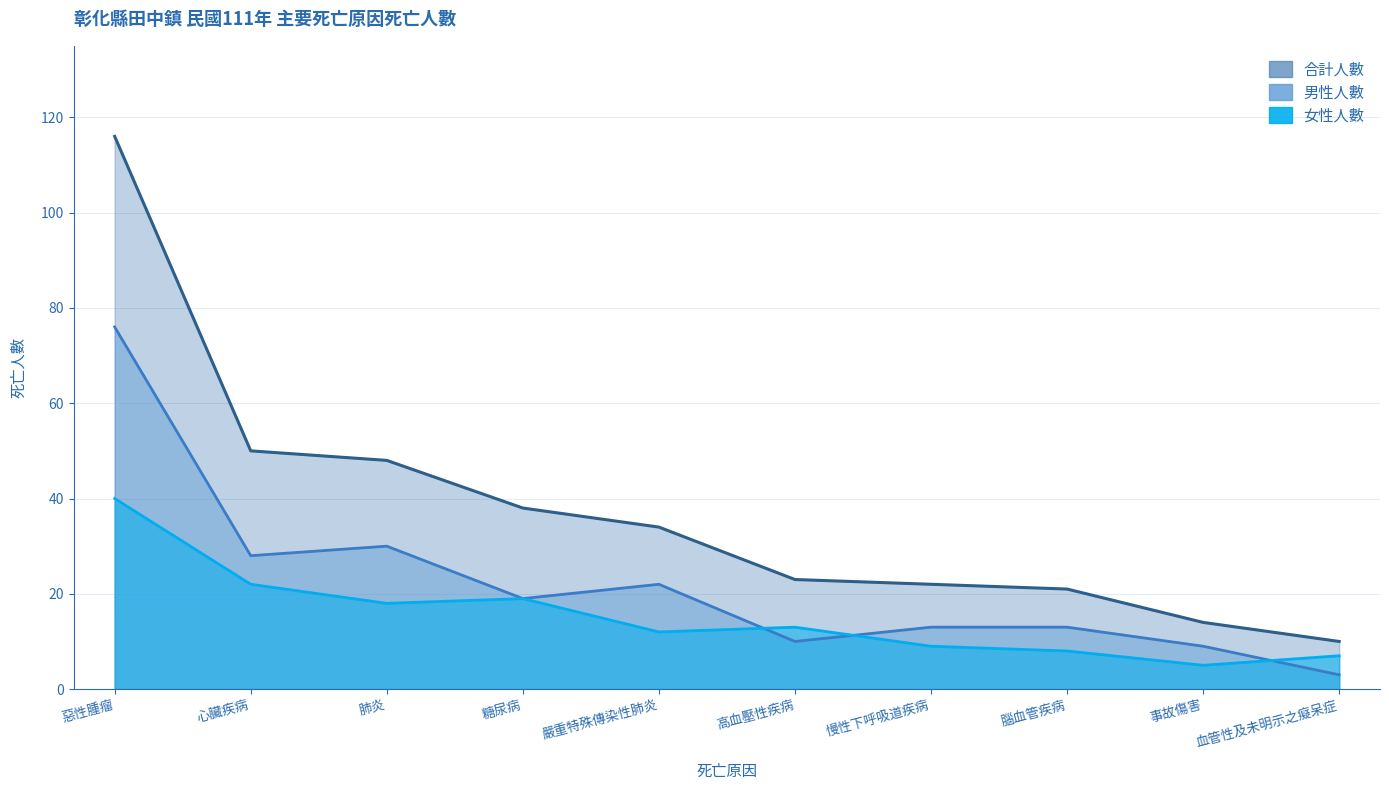

Reading left to right, list all the values displayed in this chart.

女性人數: 40	22	18	19	12	13	9	8	5	7
男性人數: 76	28	30	19	22	10	13	13	9	3
合計人數: 116	50	48	38	34	23	22	21	14	10